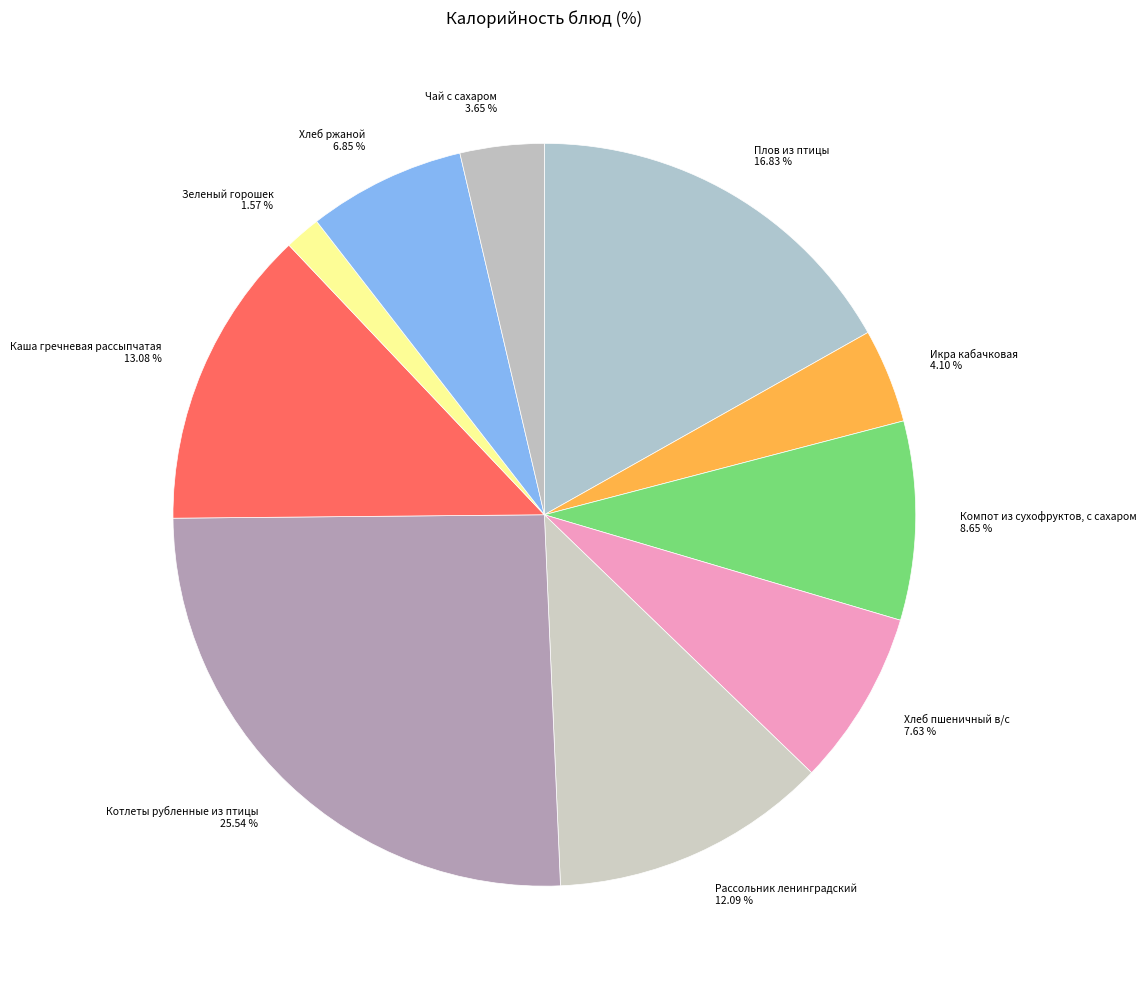

What is the total percentage of Каша гречневая рассыпчатая and Компот из сухофруктов, с сахаром?

21.7%